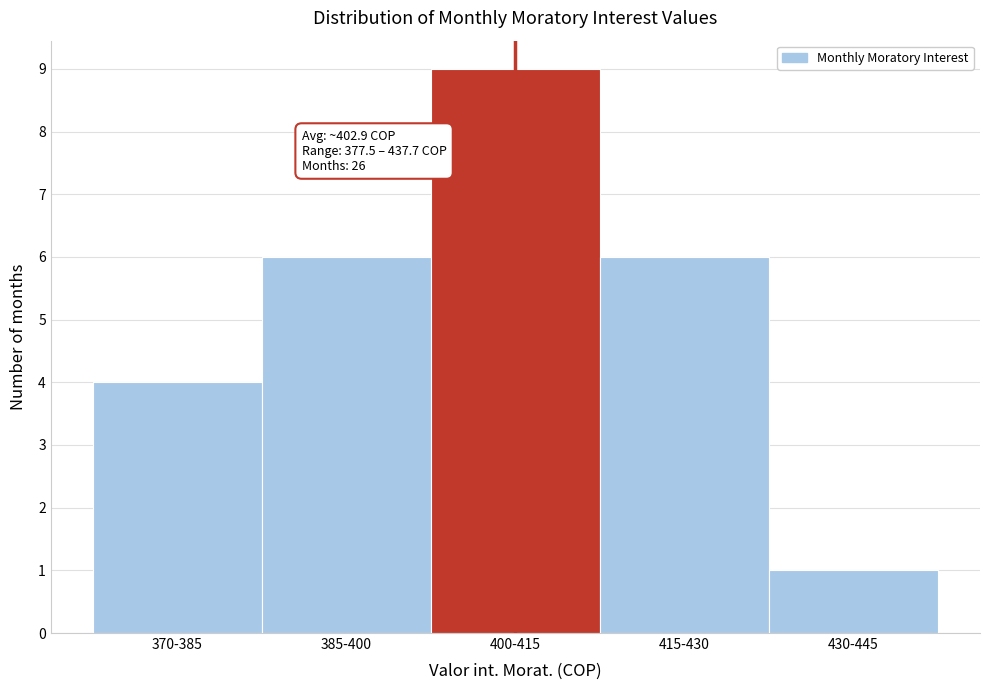

Reading left to right, transcribe all the data shown in this chart.

370-385=4	385-400=6	400-415=9	415-430=6	430-445=1